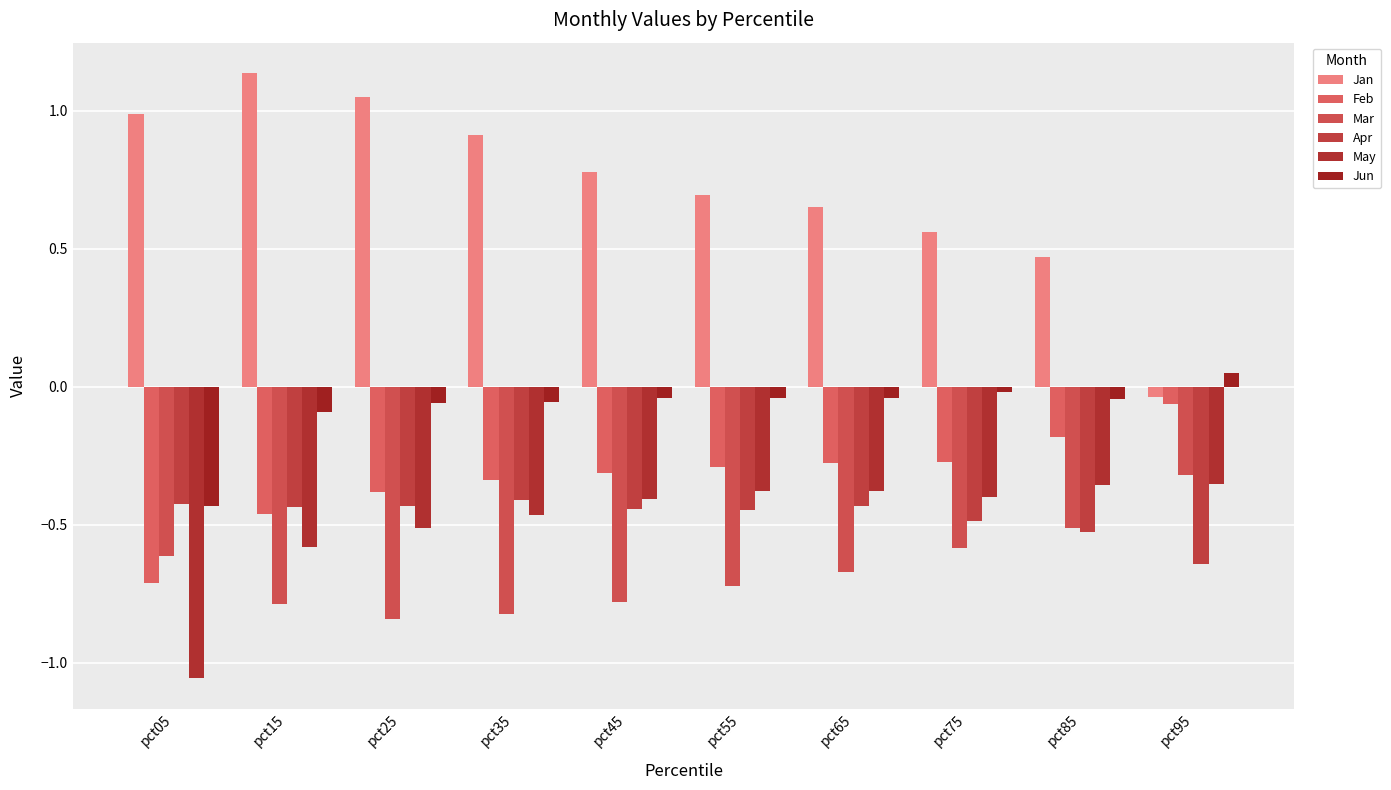

Rank the series at pct55 from lowest to highest value.

Mar, Apr, May, Feb, Jun, Jan